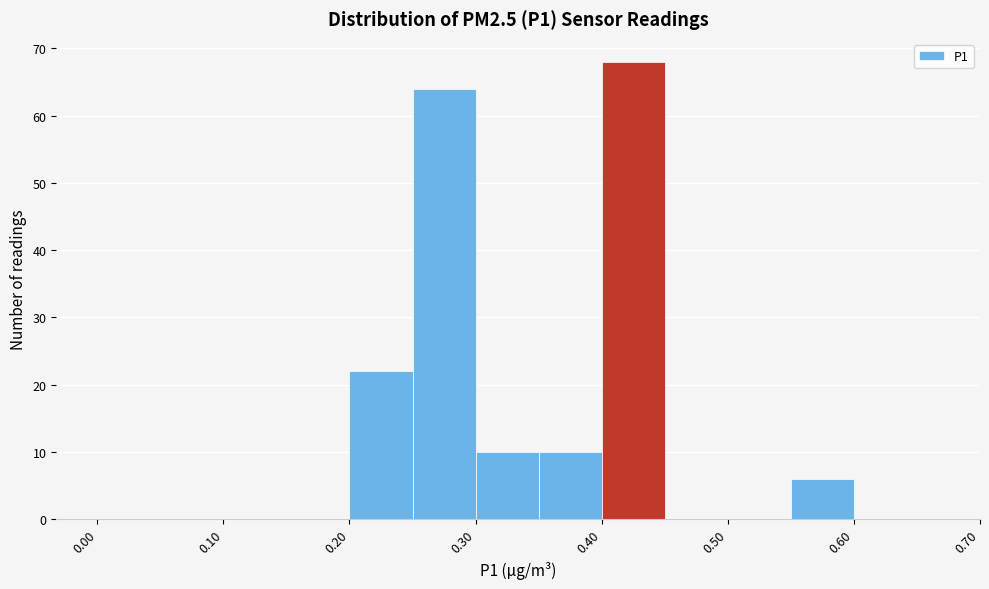

How tall is the bar that spans 0.20 to 0.25 on the x-axis? The values are not printed on the chart, so give them approximately, as read against the axis.

22